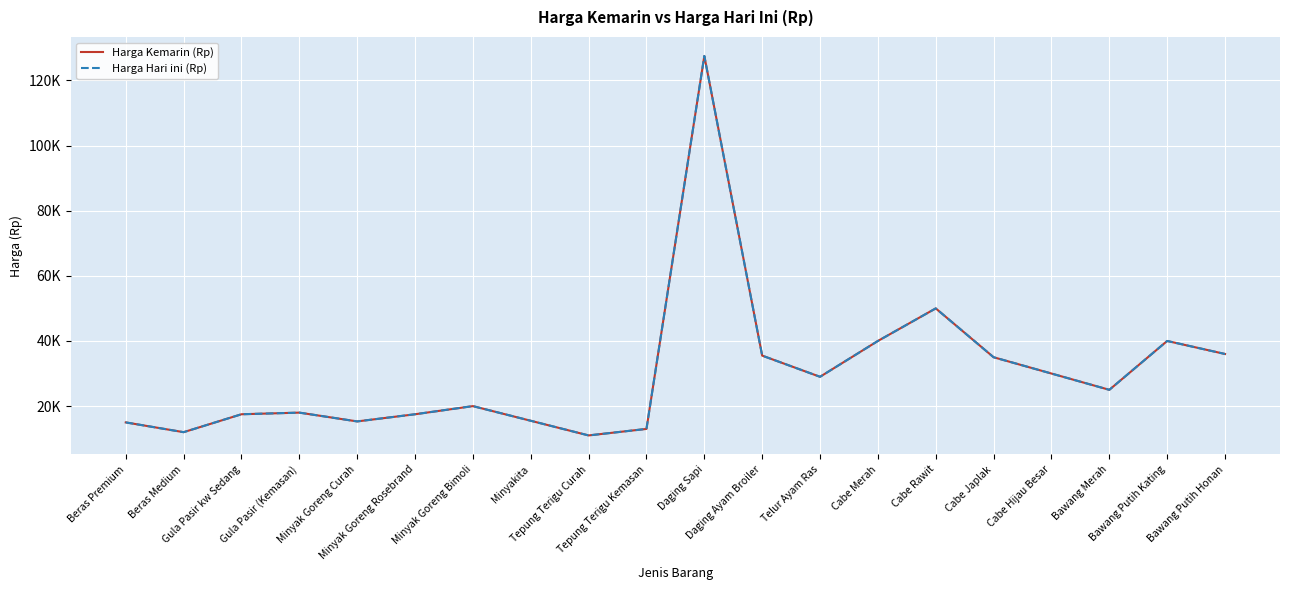

Which category has the highest value across all series?

Daging Sapi